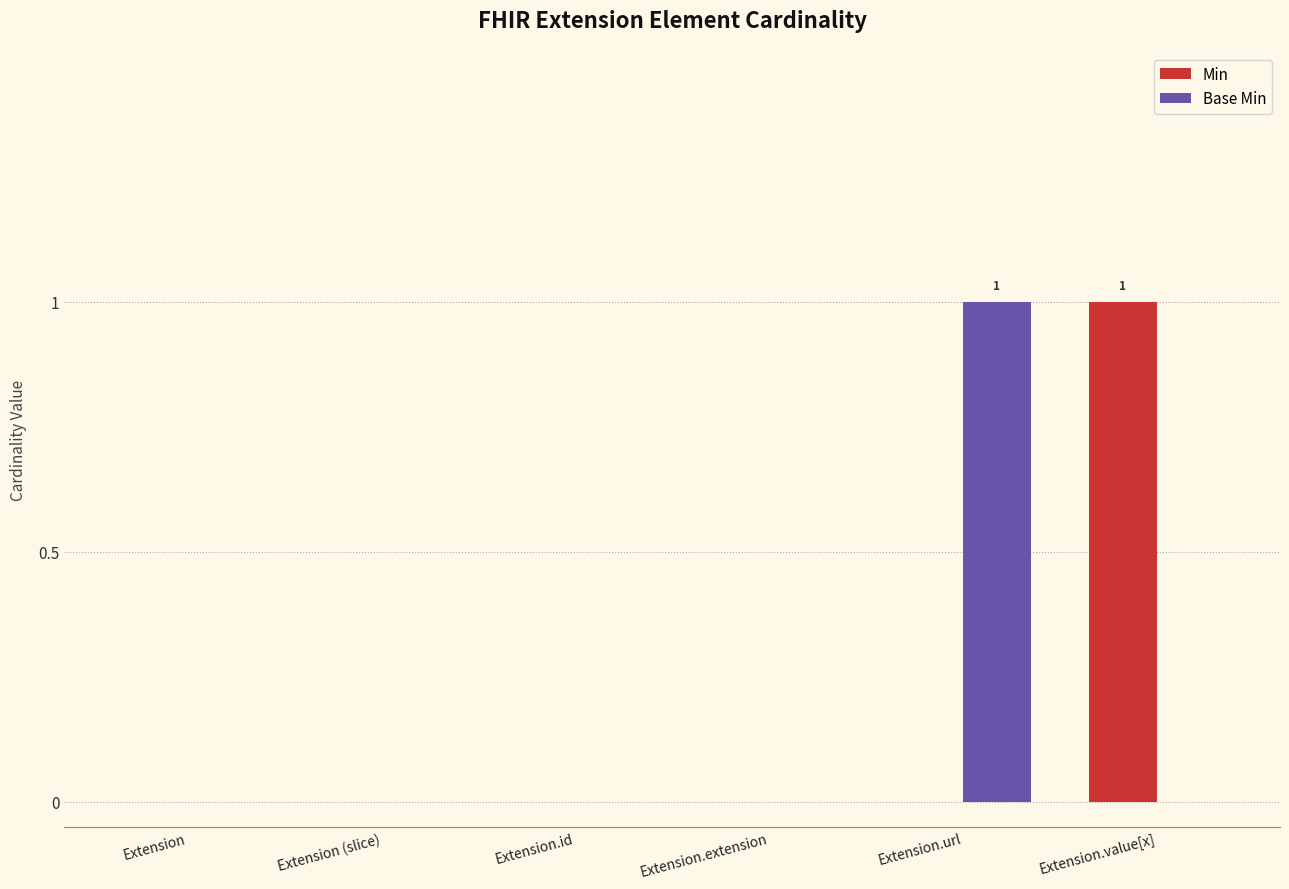

Is it true that Base Min equals -1 at Extension.extension?

False